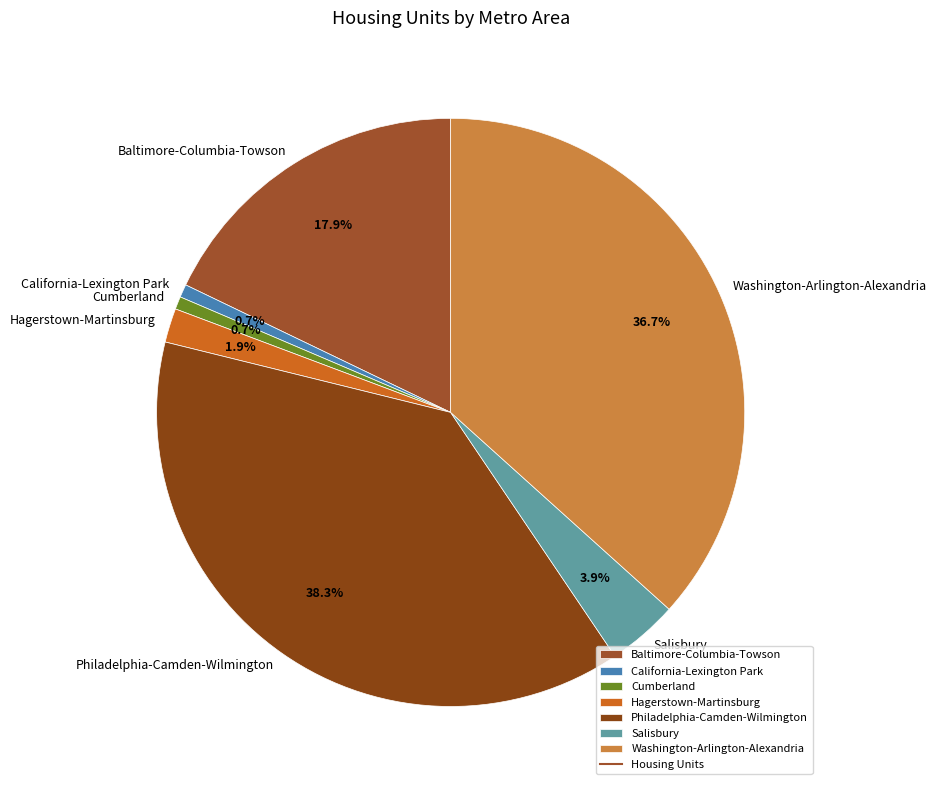

True or false: Salisbury accounts for 4% of the total.

True